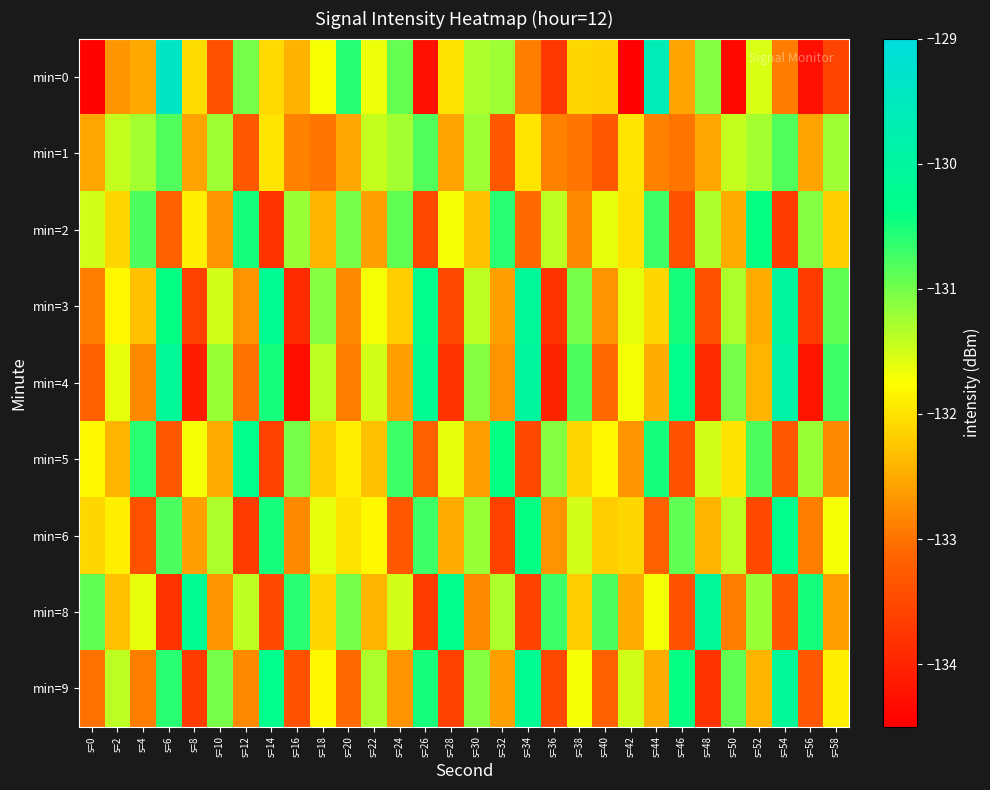

Reading left to right, extract all data points from this chart.

min=0: s=0=-134.4	s=2=-132.7	s=4=-132.5	s=6=-129.4	s=8=-132.1	s=10=-133.4	s=12=-131.0	s=14=-132.1	s=16=-132.4	s=18=-131.7	s=20=-130.6	s=22=-131.7	s=24=-130.9	s=26=-134.3	s=28=-132.0	s=30=-131.3	s=32=-131.2	s=34=-132.9	s=36=-133.7	s=38=-132.1	s=40=-132.1	s=42=-134.5	s=44=-129.6	s=46=-132.6	s=48=-131.1	s=50=-134.4	s=52=-131.5	s=54=-132.9	s=56=-134.3	s=58=-133.6
min=1: s=0=-132.5	s=2=-131.4	s=4=-131.3	s=6=-130.8	s=8=-132.6	s=10=-131.2	s=12=-133.3	s=14=-132.0	s=16=-132.9	s=18=-133.0	s=20=-132.5	s=22=-131.4	s=24=-131.3	s=26=-130.8	s=28=-132.6	s=30=-131.2	s=32=-133.3	s=34=-132.0	s=36=-132.9	s=38=-133.0	s=40=-133.3	s=42=-132.0	s=44=-132.9	s=46=-133.0	s=48=-132.5	s=50=-131.4	s=52=-131.3	s=54=-130.8	s=56=-132.6	s=58=-131.2
min=2: s=0=-131.5	s=2=-132.1	s=4=-130.8	s=6=-133.2	s=8=-131.9	s=10=-132.7	s=12=-130.5	s=14=-133.8	s=16=-131.2	s=18=-132.4	s=20=-131.0	s=22=-132.6	s=24=-130.9	s=26=-133.5	s=28=-131.7	s=30=-132.3	s=32=-130.6	s=34=-133.1	s=36=-131.4	s=38=-132.8	s=40=-131.6	s=42=-132.0	s=44=-130.7	s=46=-133.4	s=48=-131.3	s=50=-132.5	s=52=-130.4	s=54=-133.7	s=56=-131.1	s=58=-132.2
min=3: s=0=-132.9	s=2=-131.8	s=4=-132.3	s=6=-130.4	s=8=-133.6	s=10=-131.5	s=12=-132.7	s=14=-130.2	s=16=-133.9	s=18=-131.1	s=20=-132.8	s=22=-131.7	s=24=-132.2	s=26=-130.3	s=28=-133.5	s=30=-131.4	s=32=-132.6	s=34=-130.1	s=36=-133.8	s=38=-131.0	s=40=-132.7	s=42=-131.6	s=44=-132.1	s=46=-130.5	s=48=-133.4	s=50=-131.3	s=52=-132.5	s=54=-130.0	s=56=-133.7	s=58=-130.9
min=4: s=0=-133.2	s=2=-131.6	s=4=-132.8	s=6=-130.1	s=8=-134.1	s=10=-131.2	s=12=-133.0	s=14=-130.5	s=16=-134.3	s=18=-131.4	s=20=-132.9	s=22=-131.5	s=24=-132.6	s=26=-130.2	s=28=-133.8	s=30=-131.1	s=32=-132.7	s=34=-130.0	s=36=-134.0	s=38=-130.8	s=40=-133.1	s=42=-131.7	s=44=-132.5	s=46=-130.3	s=48=-133.9	s=50=-131.0	s=52=-132.4	s=54=-129.9	s=56=-134.2	s=58=-130.7
min=5: s=0=-131.8	s=2=-132.4	s=4=-130.6	s=6=-133.3	s=8=-131.7	s=10=-132.5	s=12=-130.3	s=14=-133.6	s=16=-131.0	s=18=-132.2	s=20=-131.9	s=22=-132.3	s=24=-130.7	s=26=-133.2	s=28=-131.6	s=30=-132.6	s=32=-130.4	s=34=-133.5	s=36=-131.1	s=38=-132.1	s=40=-131.8	s=42=-132.7	s=44=-130.5	s=46=-133.4	s=48=-131.5	s=50=-132.0	s=52=-130.8	s=54=-133.3	s=56=-131.2	s=58=-132.8
min=6: s=0=-132.1	s=2=-131.9	s=4=-133.4	s=6=-130.8	s=8=-132.6	s=10=-131.3	s=12=-133.7	s=14=-130.5	s=16=-132.8	s=18=-131.6	s=20=-132.0	s=22=-131.8	s=24=-133.3	s=26=-130.7	s=28=-132.5	s=30=-131.2	s=32=-133.6	s=34=-130.4	s=36=-132.7	s=38=-131.5	s=40=-132.2	s=42=-132.1	s=44=-133.2	s=46=-130.9	s=48=-132.4	s=50=-131.4	s=52=-133.5	s=54=-130.3	s=56=-132.9	s=58=-131.7
min=8: s=0=-130.9	s=2=-132.3	s=4=-131.6	s=6=-133.8	s=8=-130.2	s=10=-132.7	s=12=-131.4	s=14=-133.5	s=16=-130.6	s=18=-132.1	s=20=-131.0	s=22=-132.4	s=24=-131.5	s=26=-133.7	s=28=-130.3	s=30=-132.8	s=32=-131.3	s=34=-133.6	s=36=-130.7	s=38=-132.2	s=40=-130.8	s=42=-132.5	s=44=-131.7	s=46=-133.4	s=48=-130.1	s=50=-132.9	s=52=-131.2	s=54=-133.3	s=56=-130.5	s=58=-132.6
min=9: s=0=-133.0	s=2=-131.4	s=4=-132.9	s=6=-130.6	s=8=-133.7	s=10=-131.0	s=12=-132.8	s=14=-130.3	s=16=-133.4	s=18=-131.8	s=20=-133.1	s=22=-131.3	s=24=-132.7	s=26=-130.5	s=28=-133.6	s=30=-131.1	s=32=-132.6	s=34=-130.2	s=36=-133.5	s=38=-131.7	s=40=-133.2	s=42=-131.5	s=44=-132.5	s=46=-130.4	s=48=-133.8	s=50=-130.9	s=52=-132.4	s=54=-130.1	s=56=-133.3	s=58=-131.9